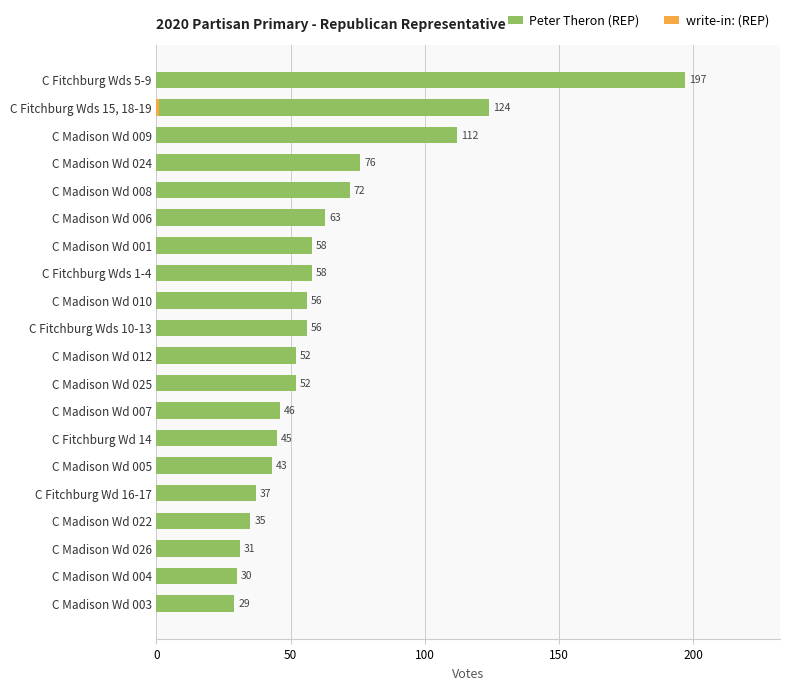

At how many categories does at least one series exceed 46?

12